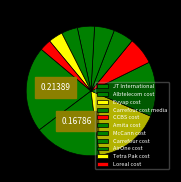

What is the ratio of the value at AirOne cost to the value at JT International?

0.2